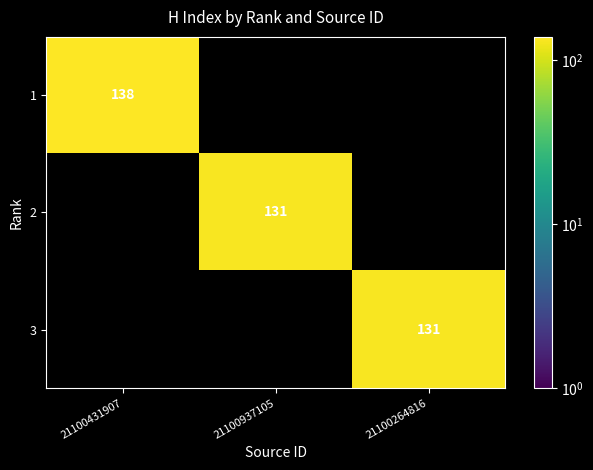

Which label corresponds to the smallest value in the chart?

21100937105